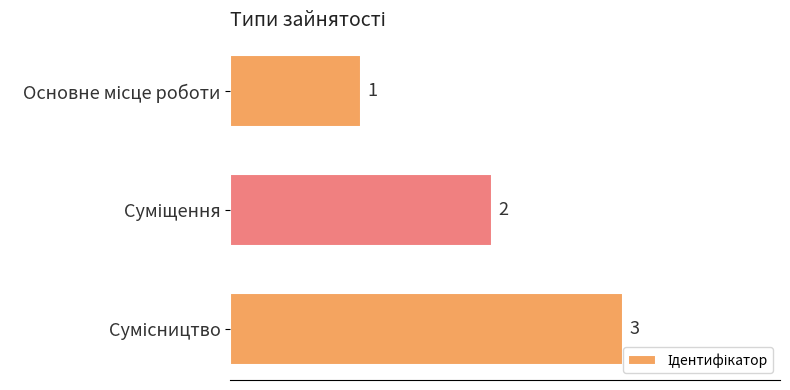

What is the greatest value displayed?

3